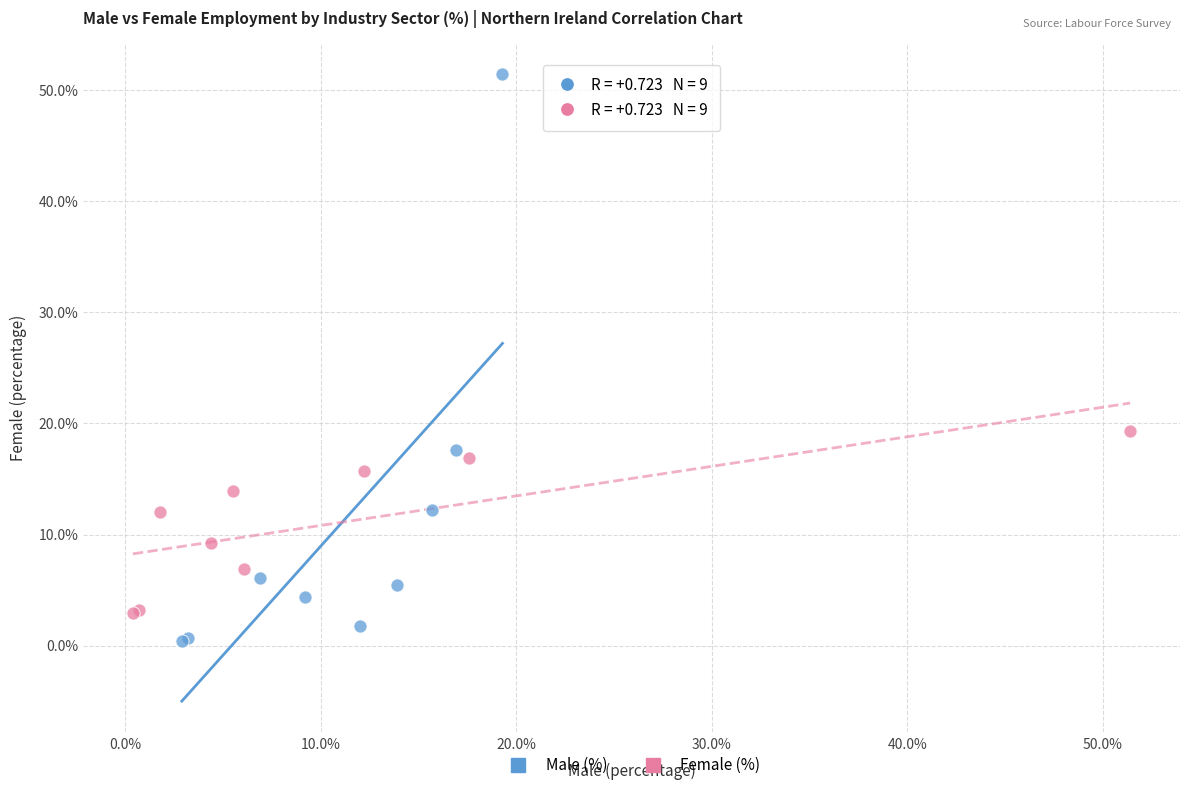

Which series has the widest spread of Y values?

Male (%)